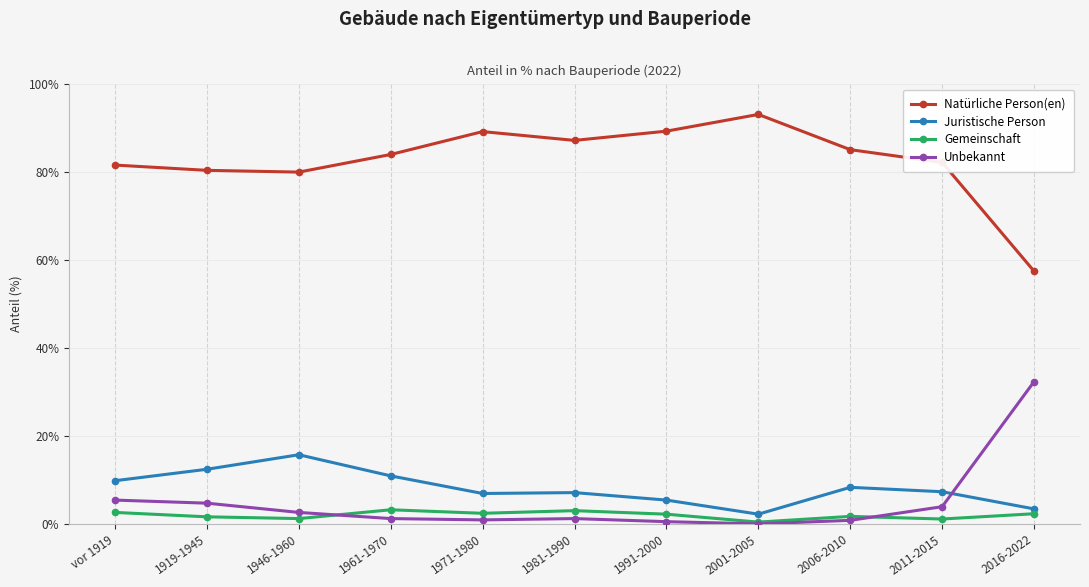

What is the approximate value of Natürliche Person(en) at vor 1919?

81.5